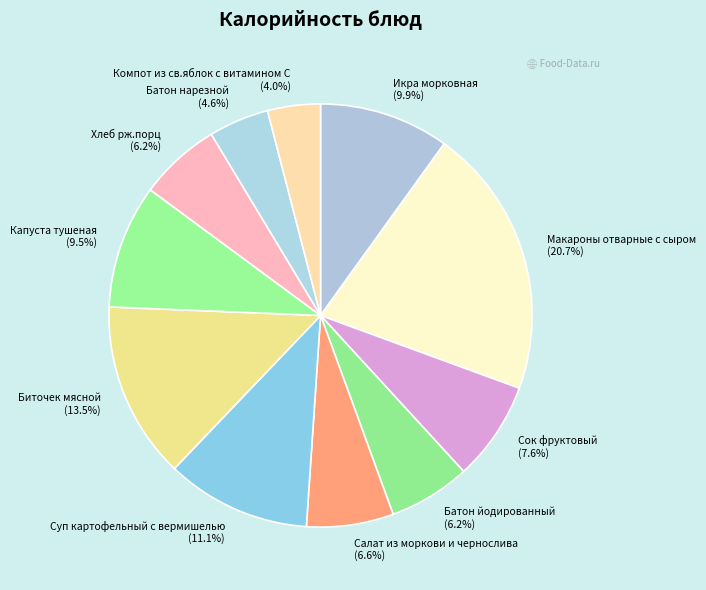

What is the smallest slice in the pie chart?

Компот из св.яблок с витамином С